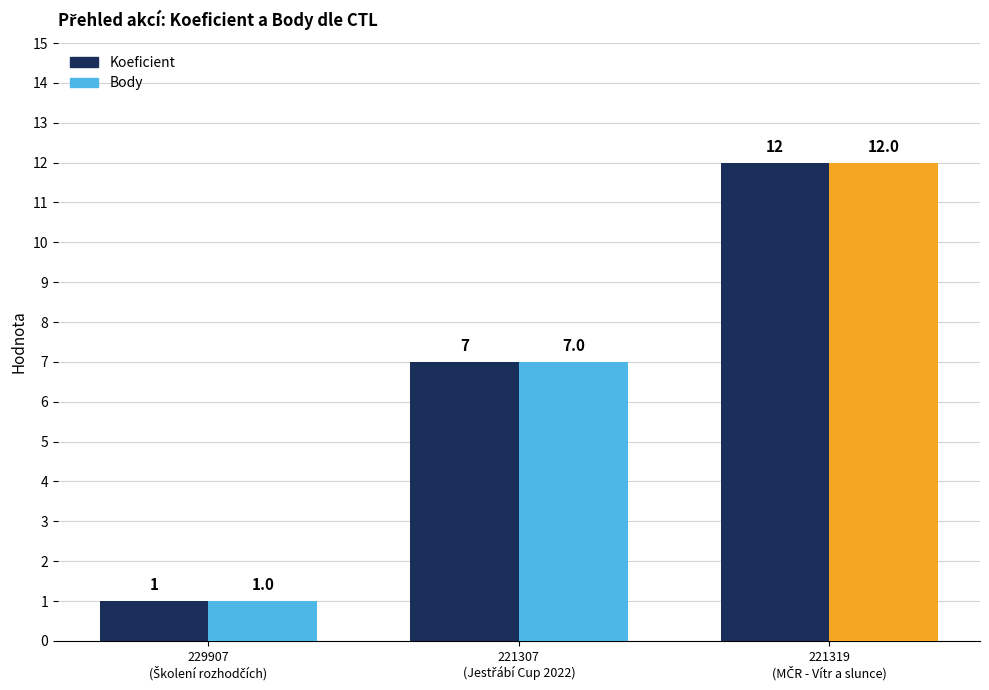

What is the maximum value shown in the chart?

12